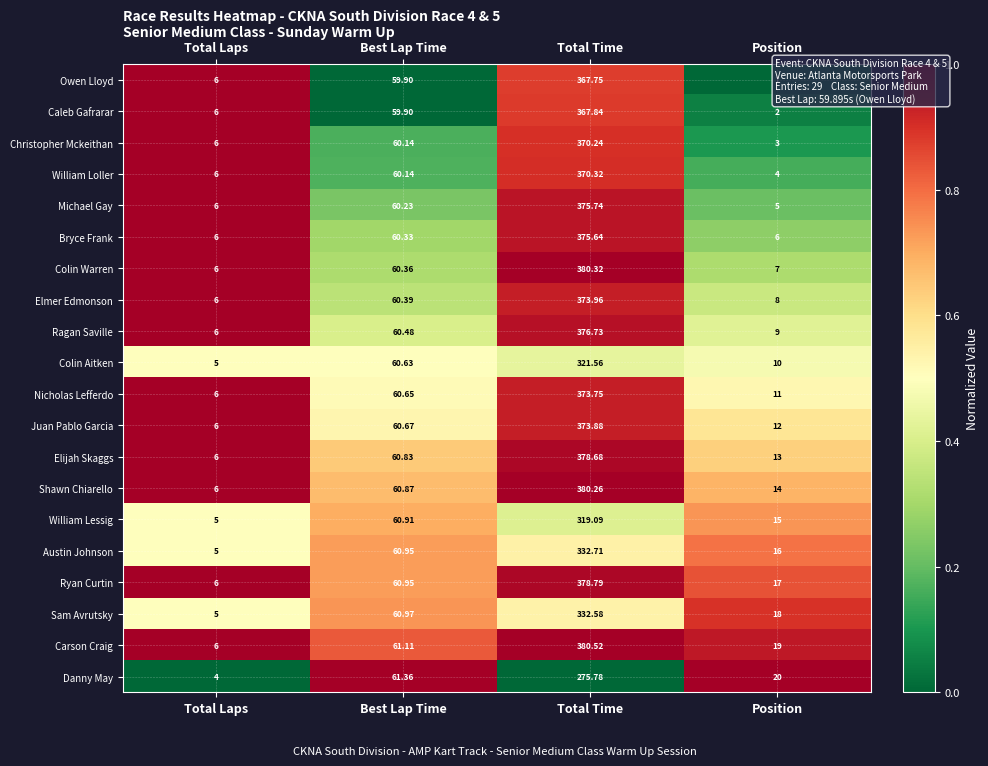

Rank the series by their maximum value, from lowest to highest.

Danny May, William Lessig, Colin Aitken, Sam Avrutsky, Austin Johnson, Owen Lloyd, Caleb Gafrarar, Christopher Mckeithan, William Loller, Nicholas Lefferdo, Juan Pablo Garcia, Elmer Edmonson, Bryce Frank, Michael Gay, Ragan Saville, Elijah Skaggs, Ryan Curtin, Shawn Chiarello, Colin Warren, Carson Craig